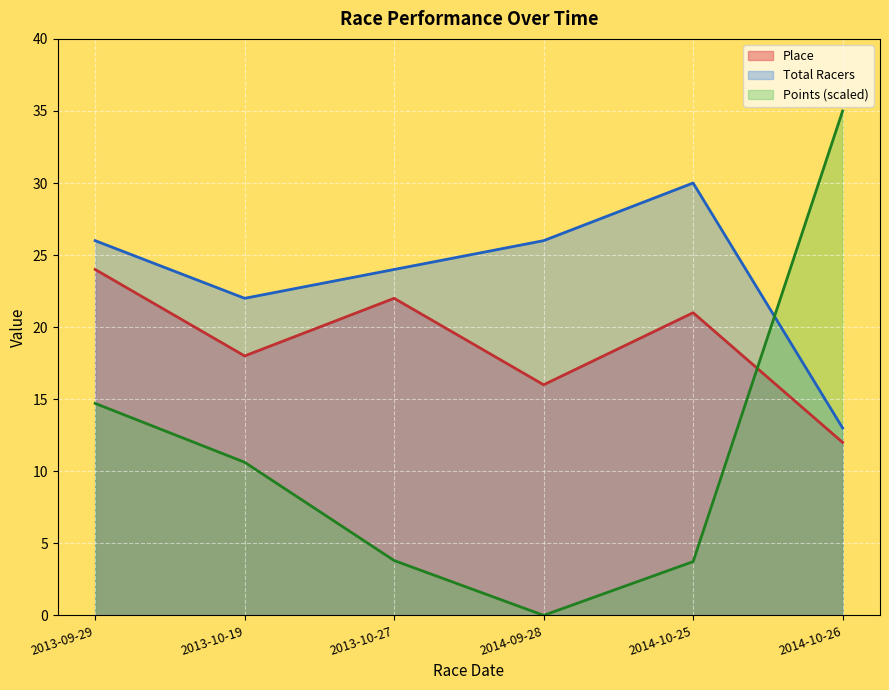

What are all the series names shown in the legend?

Place, Total Racers, Points (scaled)